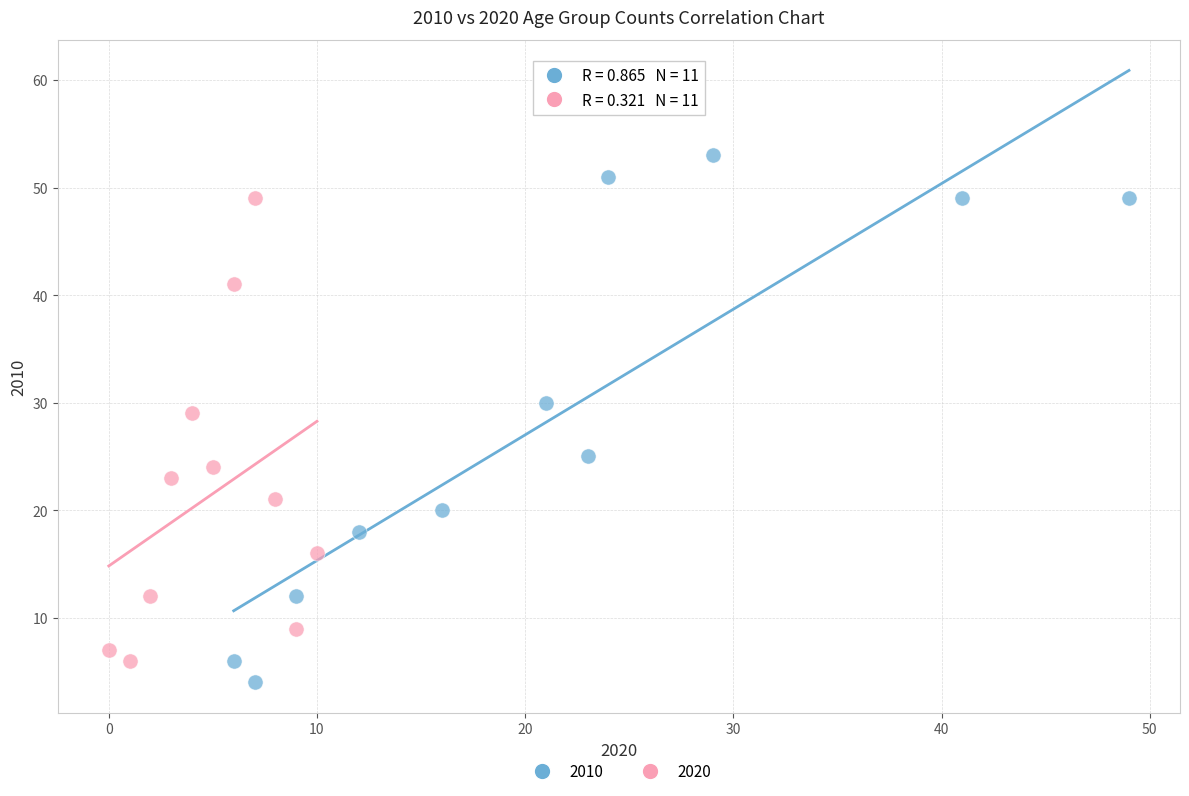

Which series contains the highest Y value?

2010